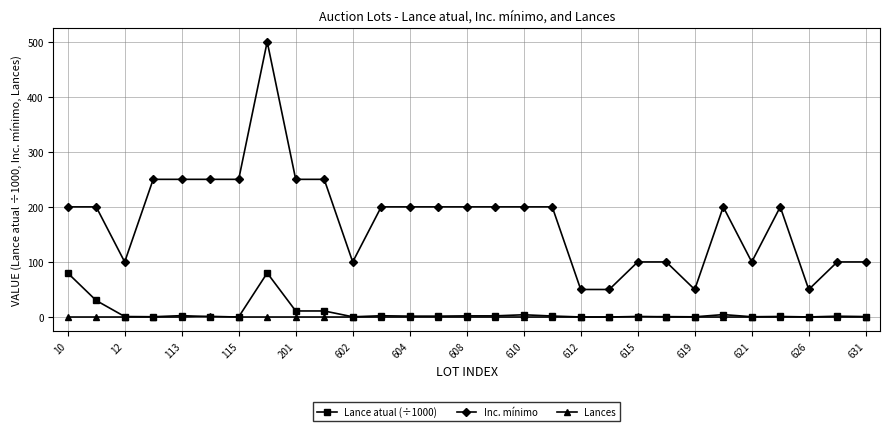

True or false: Lance atual (÷1000) and Inc. mínimo cross at least once.

False